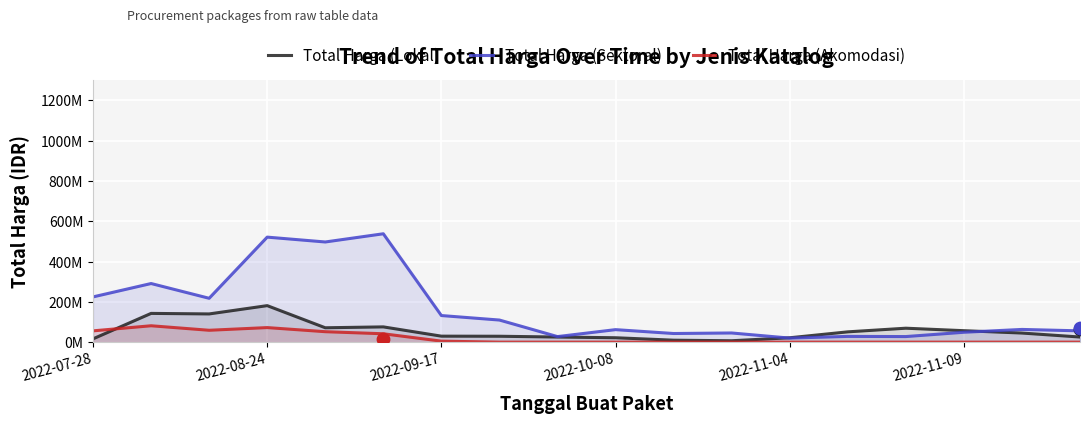

At how many categories does at least one series exceed 326565023?

3